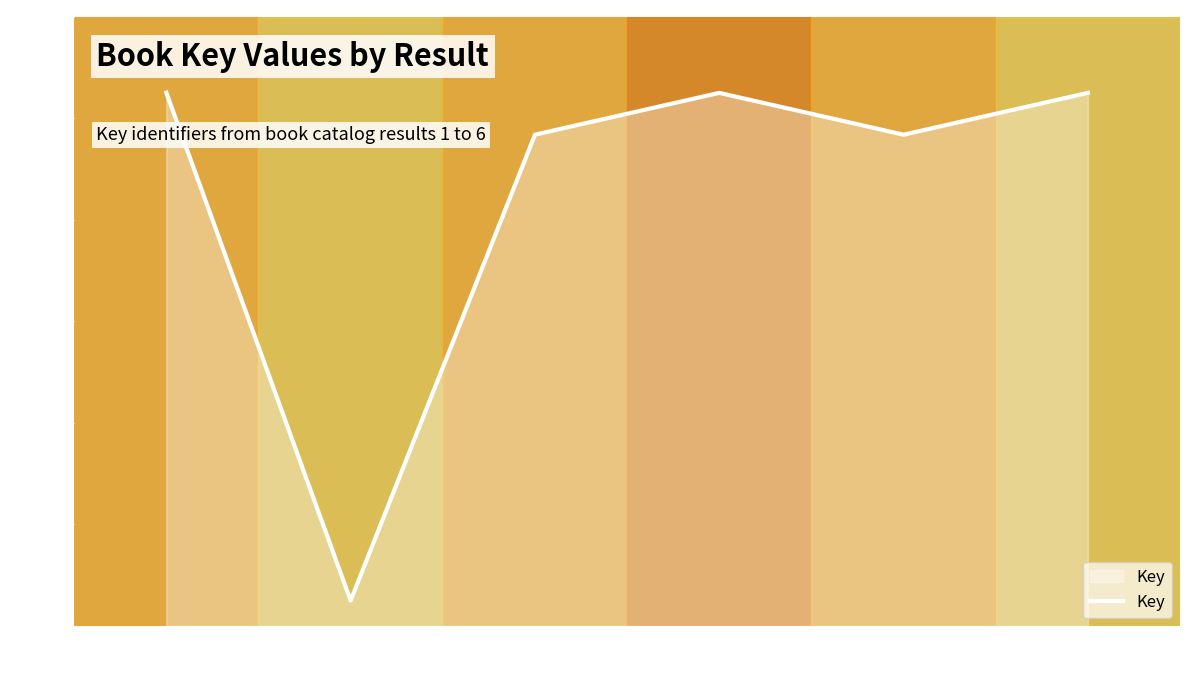

What is the change in value from 2 to 4?

+100.0